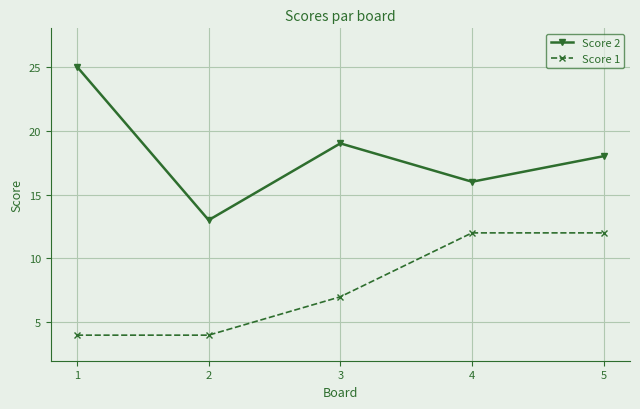

How many data points in Score 1 are less than 7?

2